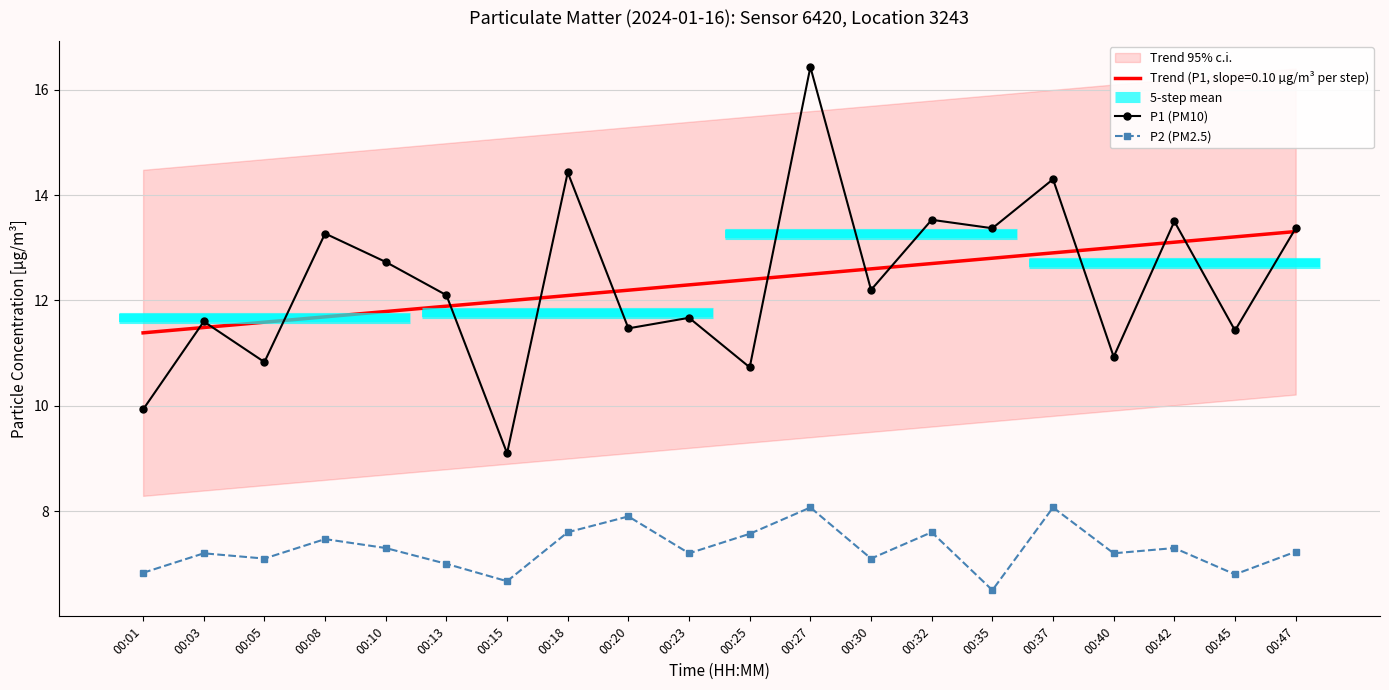

Where does the P2 (PM2.5) series first go above 7?

00:03